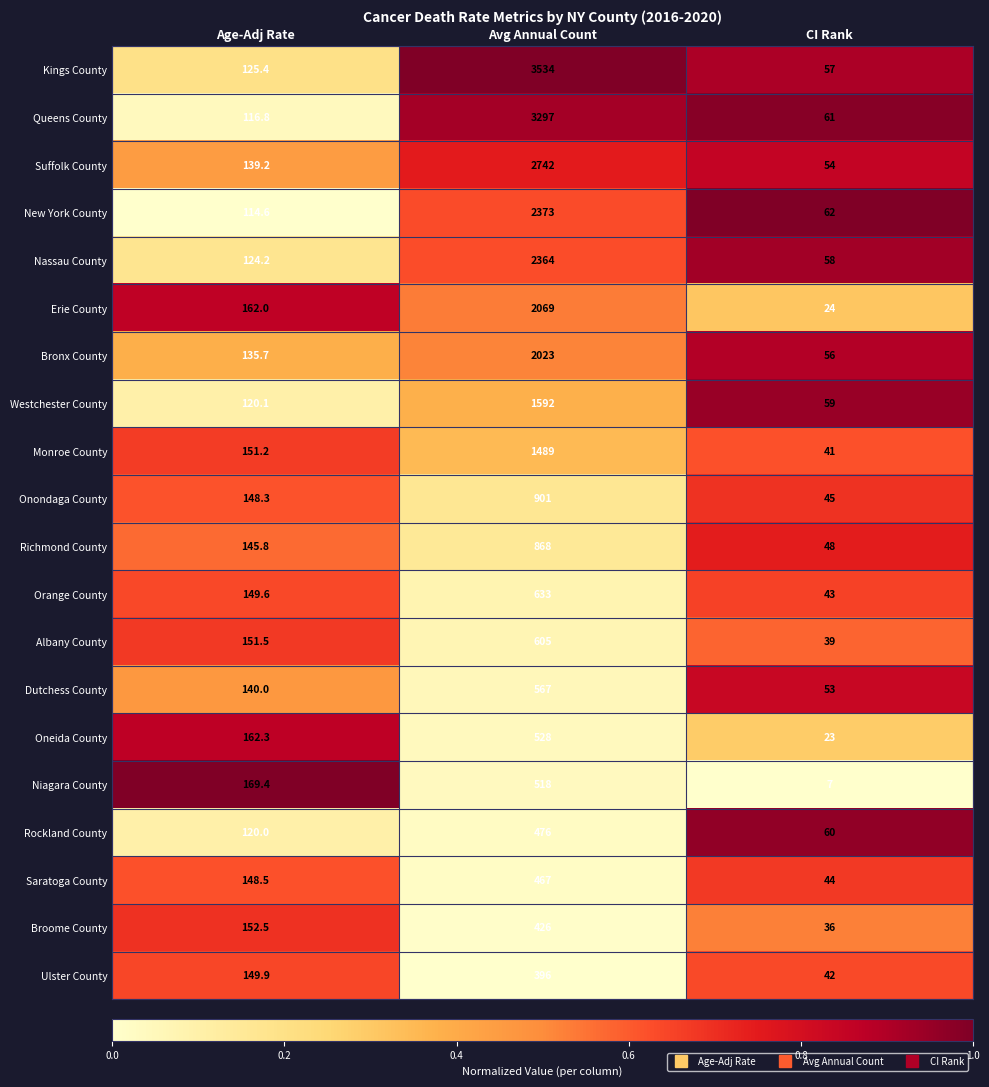

What is the sum of the Nassau County values at Age-Adj Rate and CI Rank?

182.2